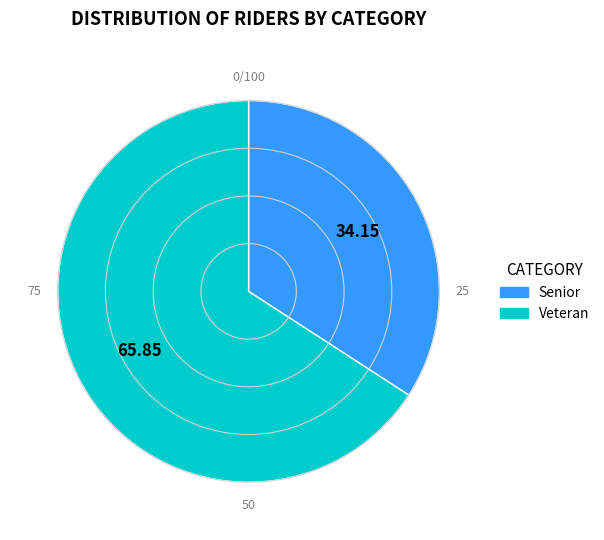

The Senior slice represents 34% of the pie. True or false?

True